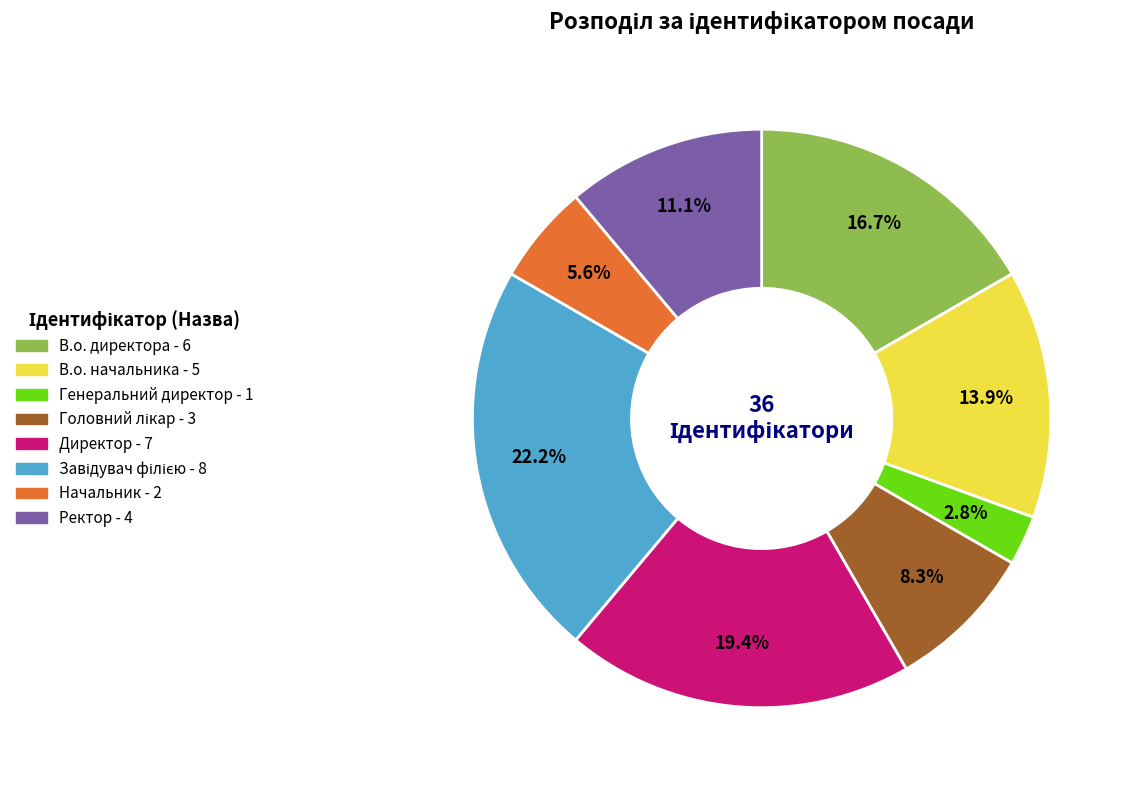

Which category has the smallest portion of the pie?

Генеральний директор